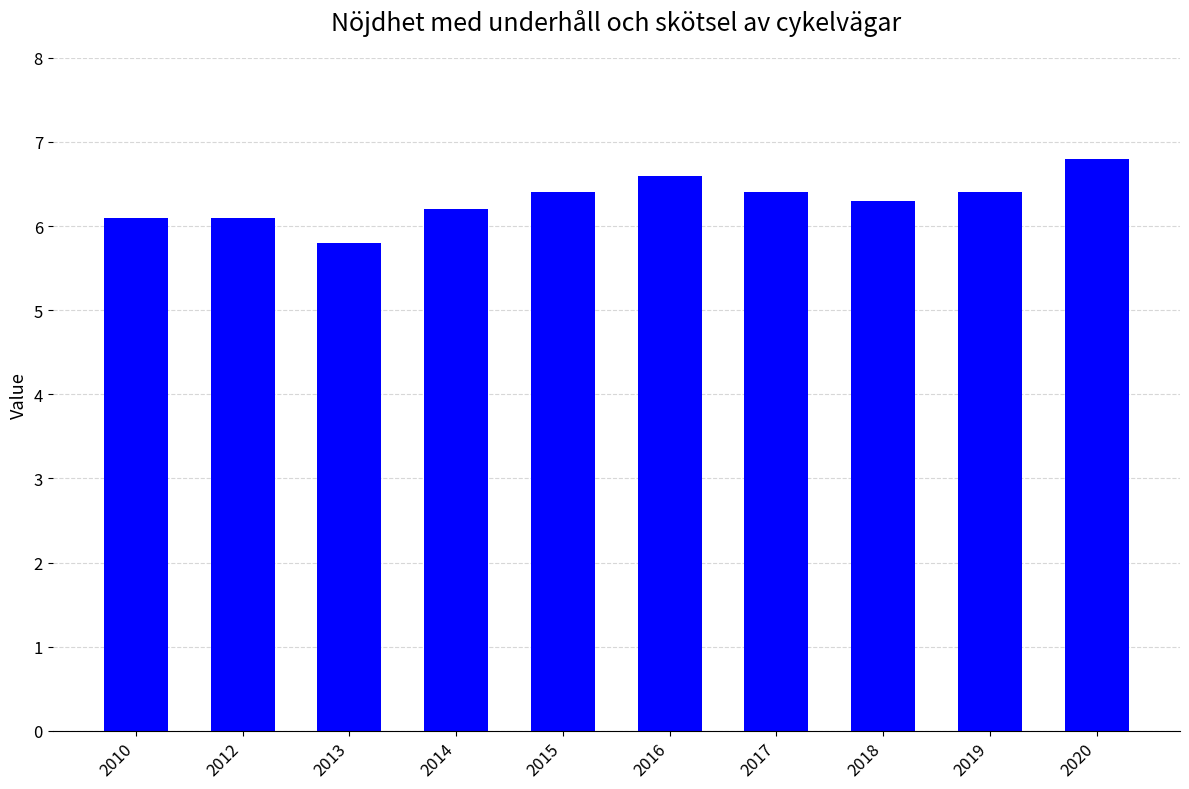

What is the value of the 5th bar from the left?

6.4